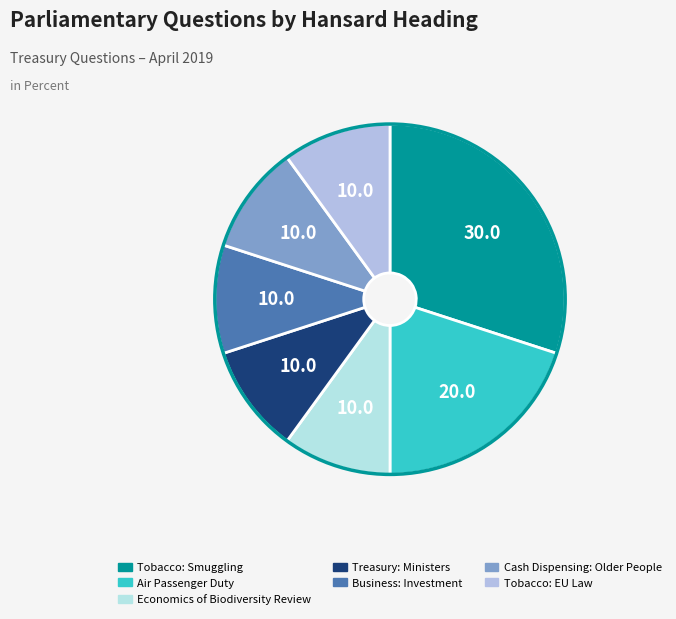

Combined, do Tobacco: EU Law and Air Passenger Duty account for over 50%?

No